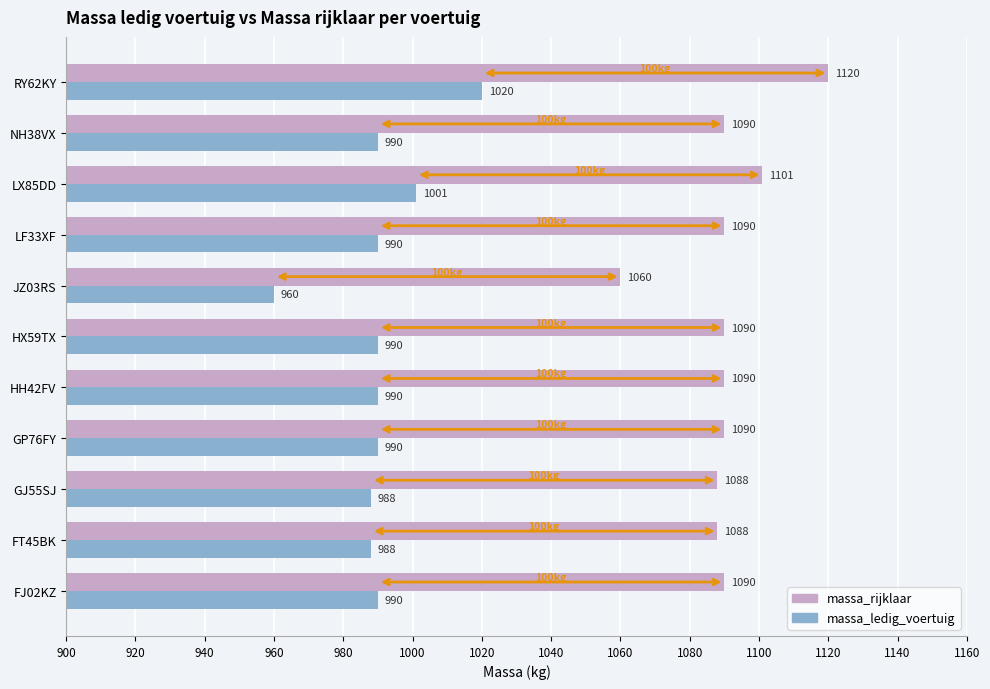

True or false: massa_ledig_voertuig has a value of 1385 at GP76FY.

False